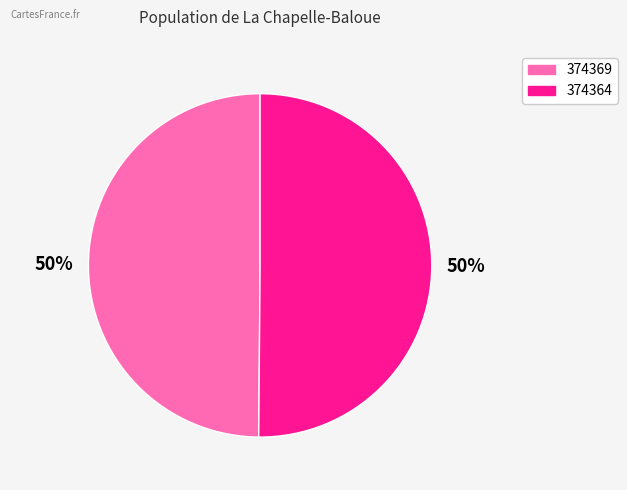

Do 374364 and 374369 together represent more than half of the pie?

Yes